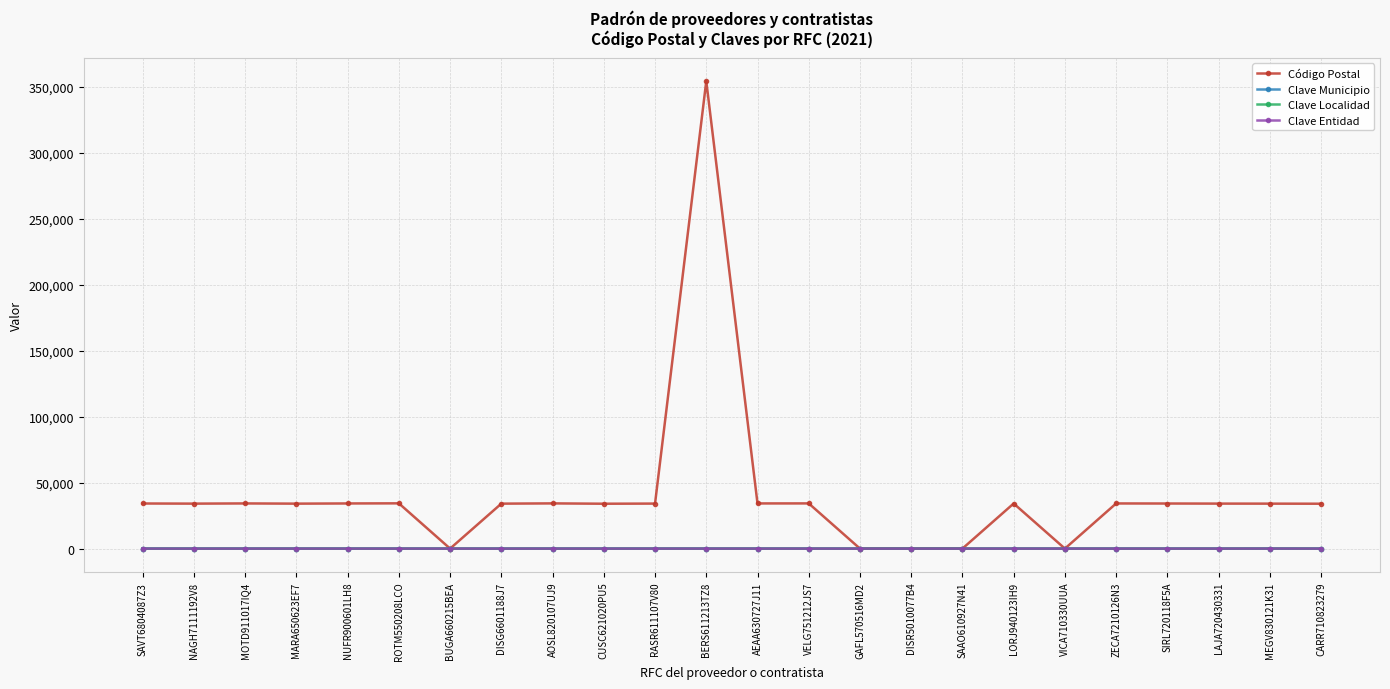

Reading left to right, what are all the values shown in this chart?

Código Postal: SAVT6804087Z3=34169	NAGH7111192V8=34070	MOTD911017IQ4=34220	MARA650623EF7=34060	NUFR900601LH8=34200	ROTM550208LCO=34289	BUGA660215BEA=0	DISG6601188J7=34060	AOSL820107UJ9=34250	CUSC621020PU5=34000	RASR611107V80=34105	BERS611213TZ8=354139	AEAA630727J11=34217	VELG751212JS7=34240	GAFL570516MD2=0	DISR5010077B4=0	SAAO610927N41=0	LORJ940123IH9=34166	VICA710330UUA=0	ZECA7210126N3=34206	SIRL720118F5A=34158	LAJA720430331=34090	MEGV830121K31=34060	CARR710823279=34000
Clave Municipio: SAVT6804087Z3=6	NAGH7111192V8=0	MOTD911017IQ4=6	MARA650623EF7=6	NUFR900601LH8=6	ROTM550208LCO=6	BUGA660215BEA=6	DISG6601188J7=0	AOSL820107UJ9=6	CUSC621020PU5=6	RASR611107V80=6	BERS611213TZ8=6	AEAA630727J11=6	VELG751212JS7=6	GAFL570516MD2=0	DISR5010077B4=0	SAAO610927N41=0	LORJ940123IH9=6	VICA710330UUA=6	ZECA7210126N3=6	SIRL720118F5A=6	LAJA720430331=6	MEGV830121K31=29	CARR710823279=6
Clave Localidad: SAVT6804087Z3=6	NAGH7111192V8=0	MOTD911017IQ4=6	MARA650623EF7=6	NUFR900601LH8=6	ROTM550208LCO=6	BUGA660215BEA=6	DISG6601188J7=0	AOSL820107UJ9=6	CUSC621020PU5=6	RASR611107V80=6	BERS611213TZ8=6	AEAA630727J11=6	VELG751212JS7=6	GAFL570516MD2=0	DISR5010077B4=0	SAAO610927N41=0	LORJ940123IH9=6	VICA710330UUA=6	ZECA7210126N3=6	SIRL720118F5A=6	LAJA720430331=6	MEGV830121K31=29	CARR710823279=6
Clave Entidad: SAVT6804087Z3=6	NAGH7111192V8=0	MOTD911017IQ4=6	MARA650623EF7=6	NUFR900601LH8=6	ROTM550208LCO=6	BUGA660215BEA=6	DISG6601188J7=0	AOSL820107UJ9=6	CUSC621020PU5=6	RASR611107V80=6	BERS611213TZ8=6	AEAA630727J11=6	VELG751212JS7=6	GAFL570516MD2=0	DISR5010077B4=0	SAAO610927N41=0	LORJ940123IH9=6	VICA710330UUA=6	ZECA7210126N3=6	SIRL720118F5A=6	LAJA720430331=6	MEGV830121K31=29	CARR710823279=6